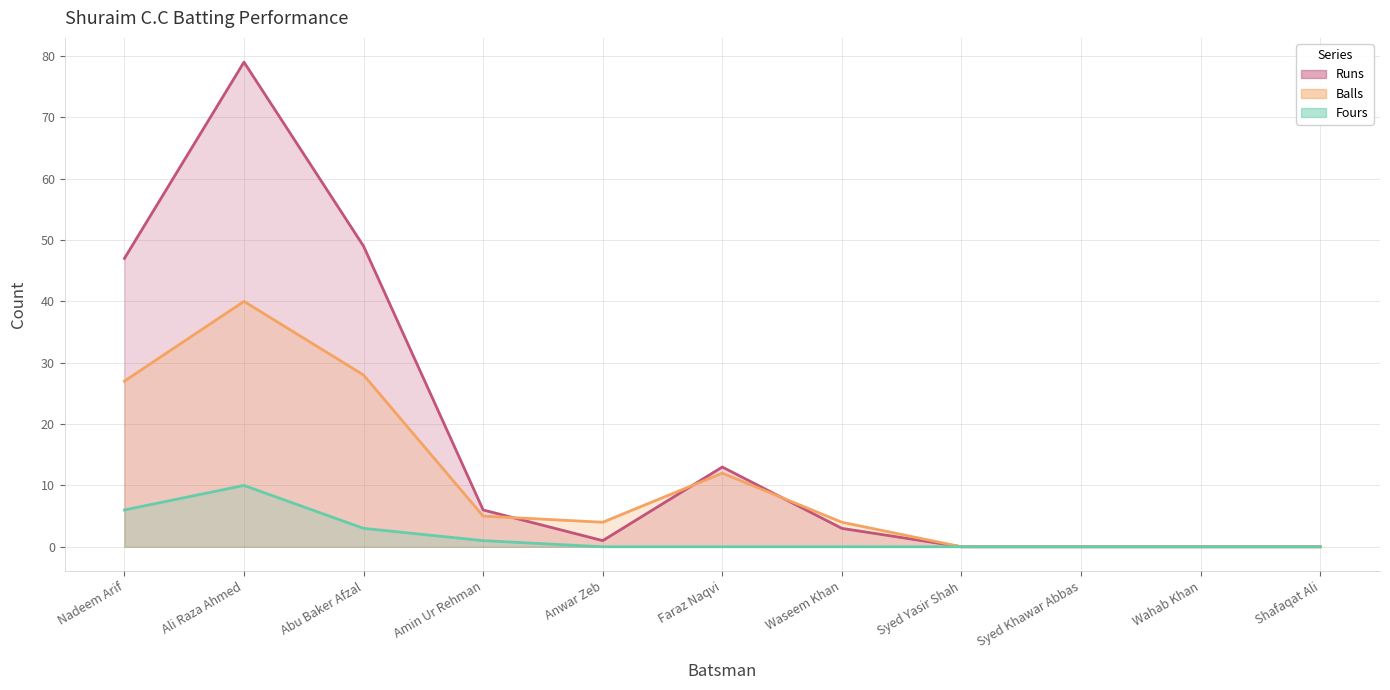

Which series has the widest spread of values?

Runs